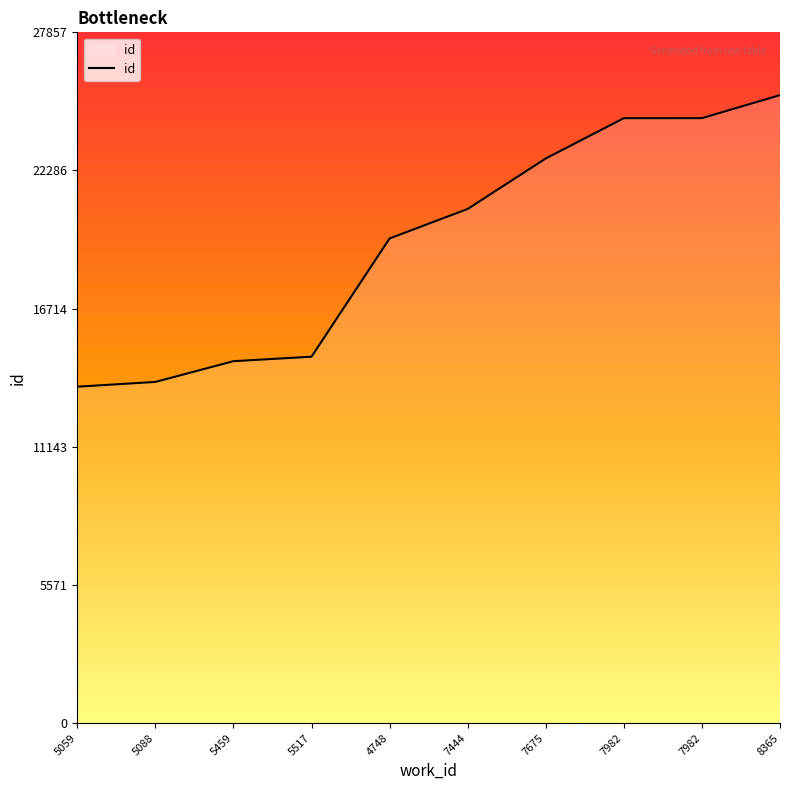

The chart shows a value of 10845 at 7982. True or false?

False